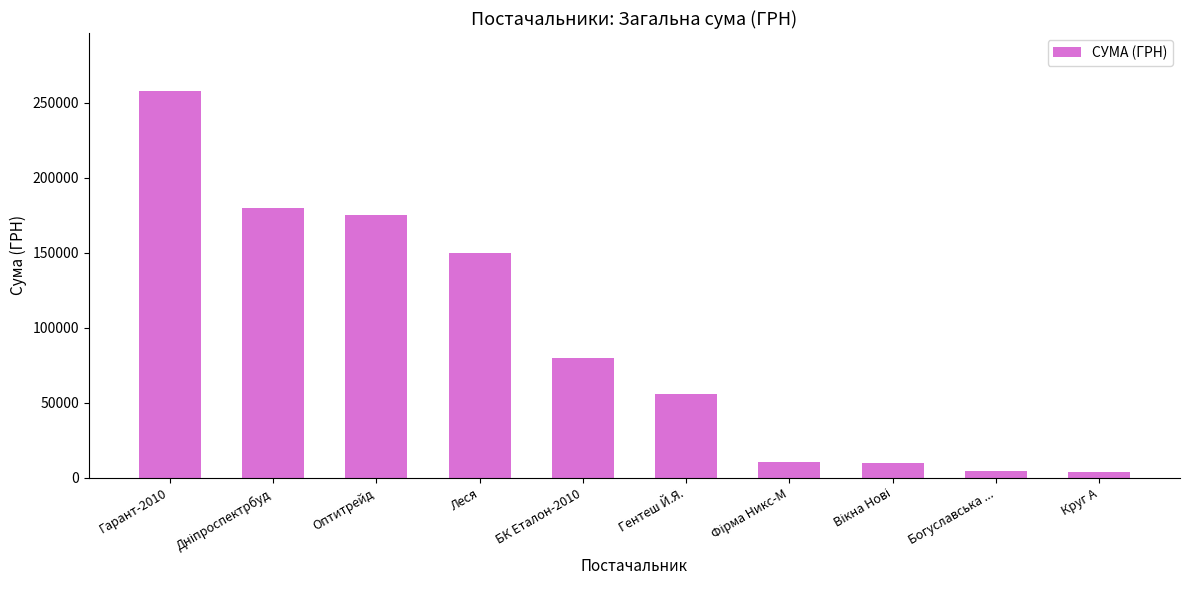

What is the value of the 8th bar from the left?

9932.0